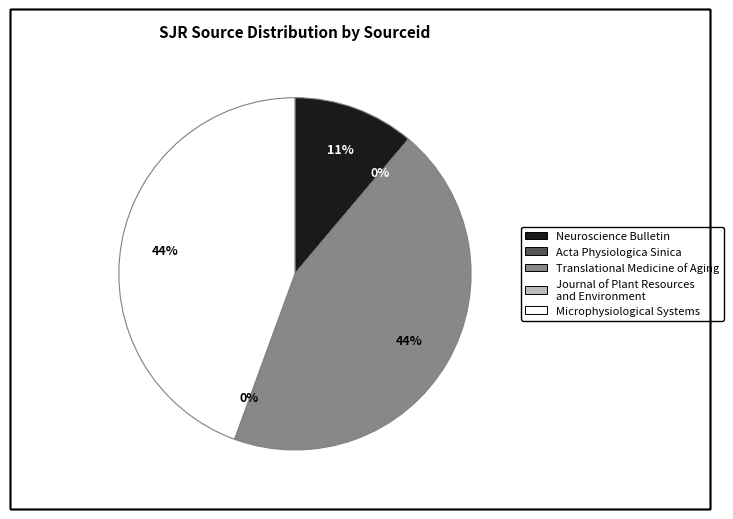

To the nearest percent, what is the difference between the largest and smallest slice percentages?

44%